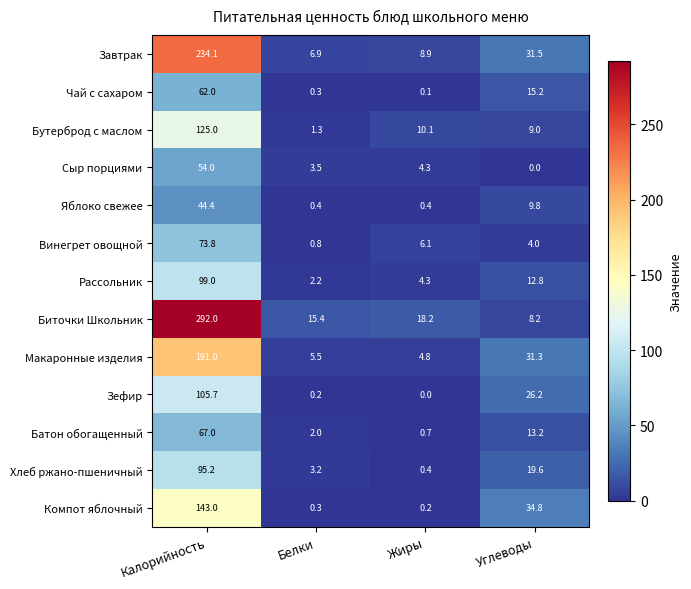

Which series has the largest total across all categories?

Биточки Школьник